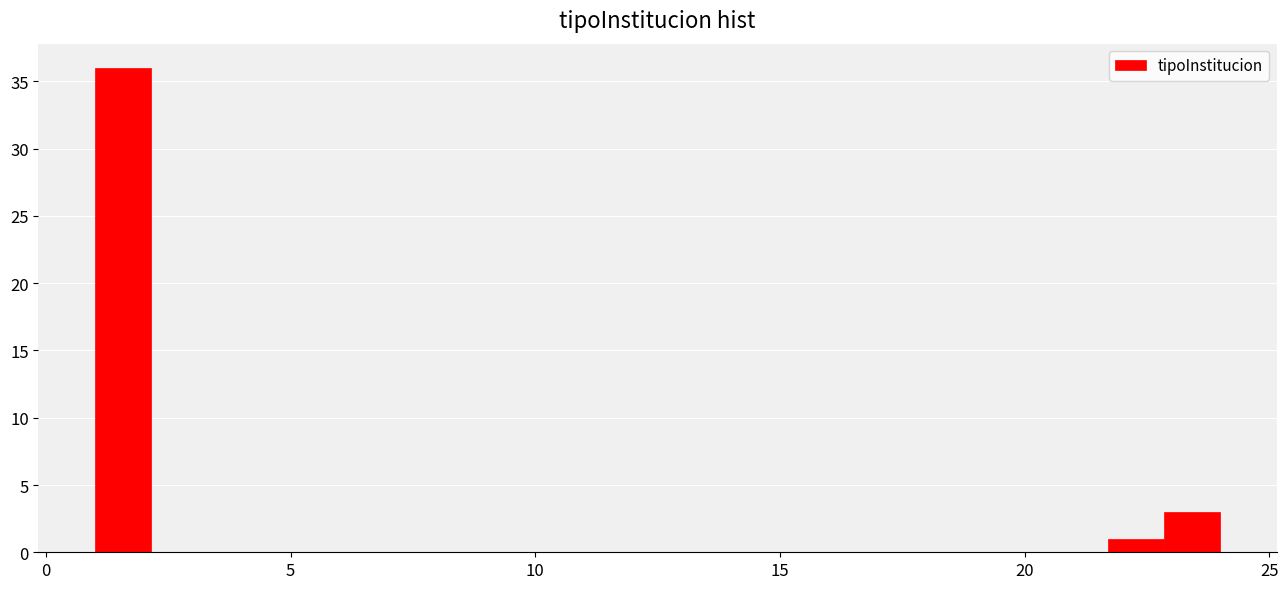

Around what value on the x-axis is the tallest bar? Give the approximate position of its centre, as read against the axis.

1.5